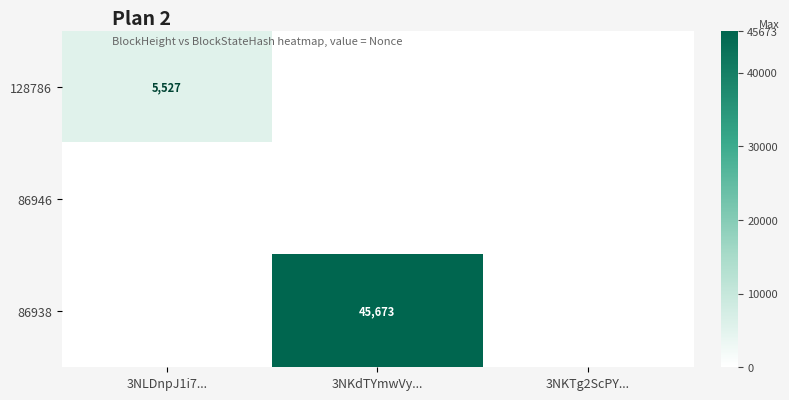

Rank the categories by 86946 value from lowest to highest.

3NLDnpJ1i7..., 3NKdTYmwVy..., 3NKTg2ScPY...